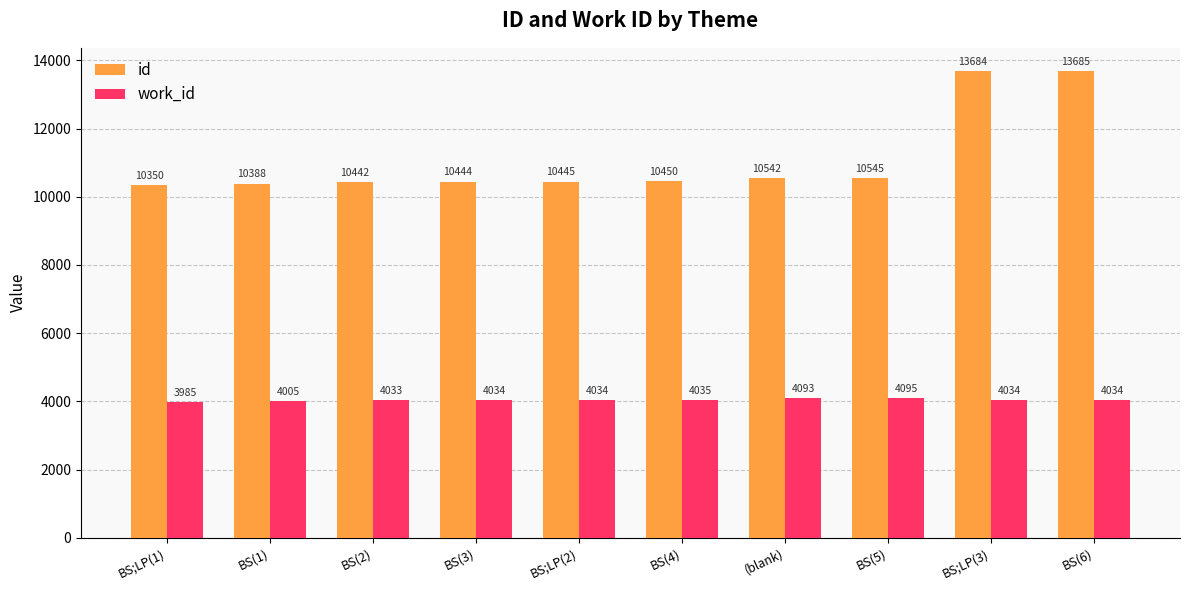

True or false: work_id has a value of 4093 at (blank).

True